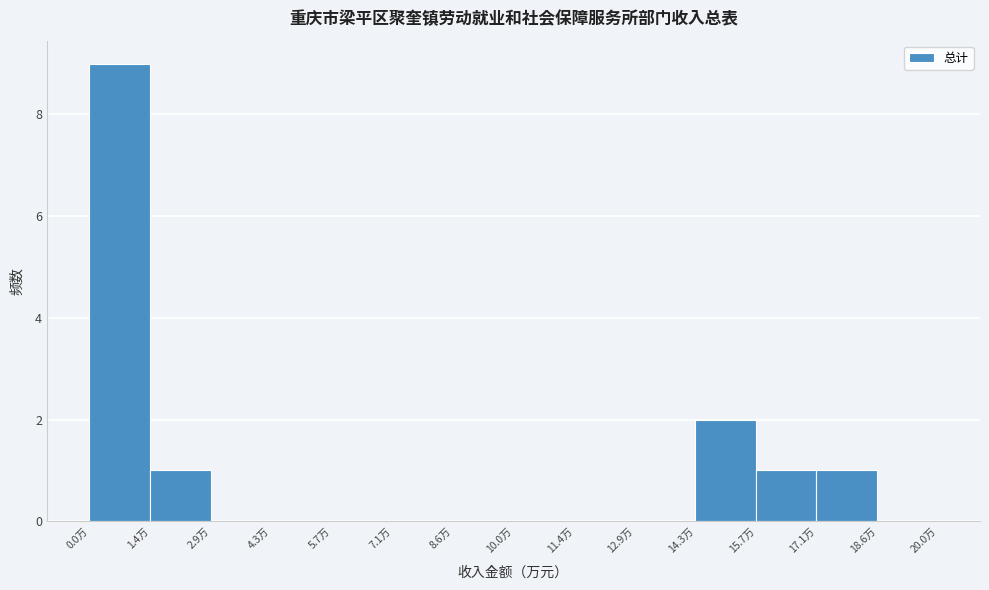

Reading left to right, list every bar in this chart as the range it spans on the x-axis followed by its height. Neither the bar edges nor the heights are printed on the chart, so give them approximately, as read against the axes.

0.0 to 1.4: 9
1.4 to 2.8: 1
2.8 to 4.2: 0
4.2 to 5.8: 0
5.8 to 7.2: 0
7.2 to 8.6: 0
8.6 to 10.0: 0
10.0 to 11.4: 0
11.4 to 12.8: 0
12.8 to 14.2: 0
14.2 to 15.8: 2
15.8 to 17.2: 1
17.2 to 18.6: 1
18.6 to 20.0: 0